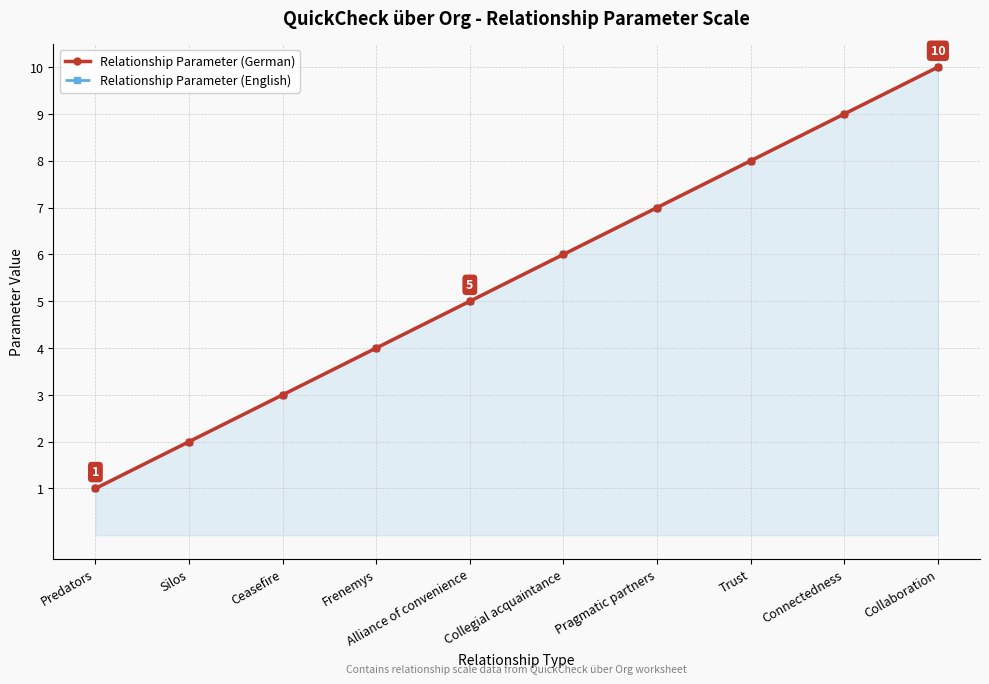

What value does the Relationship Parameter (German) series have at Collegial acquaintance?

6